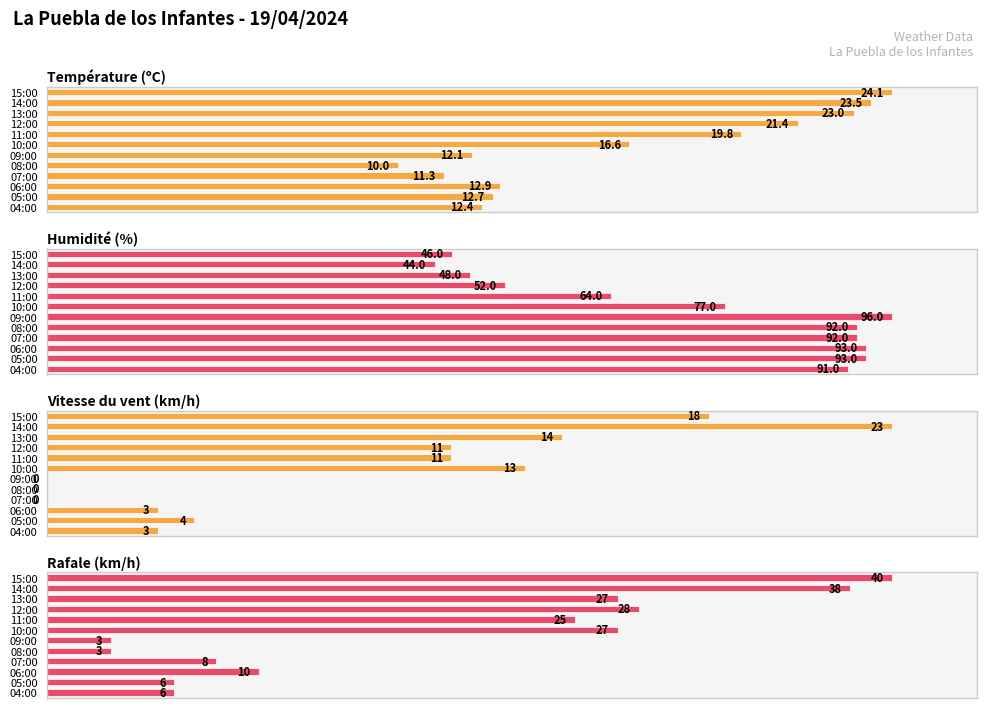

Count the number of data series in this chart.

4